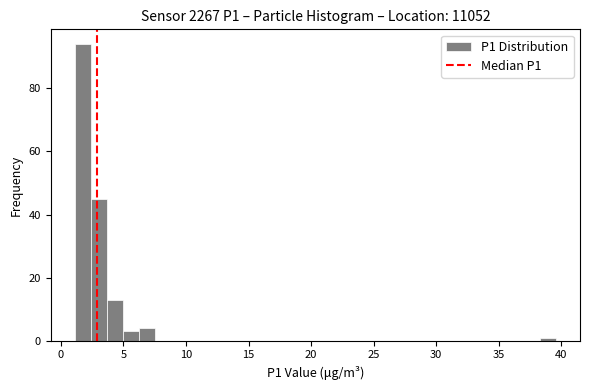

Around what value on the x-axis is the tallest bar? Give the approximate position of its centre, as read against the axis.

1.5